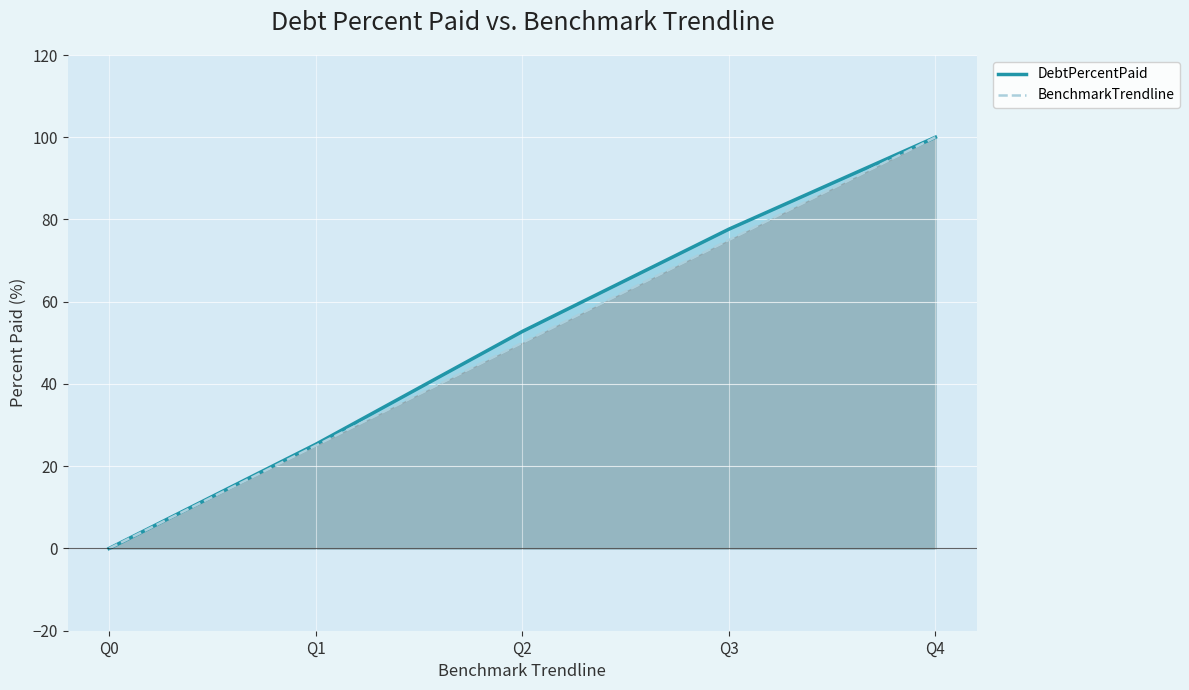

True or false: BenchmarkTrendline and DebtPercentPaid intersect in this chart.

False